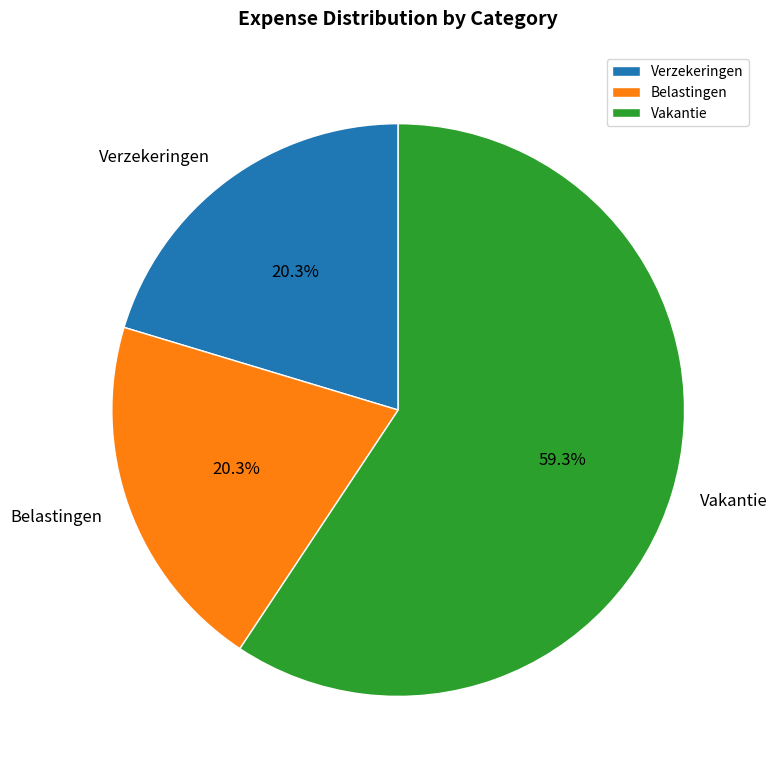

How many slices are in this pie chart?

3